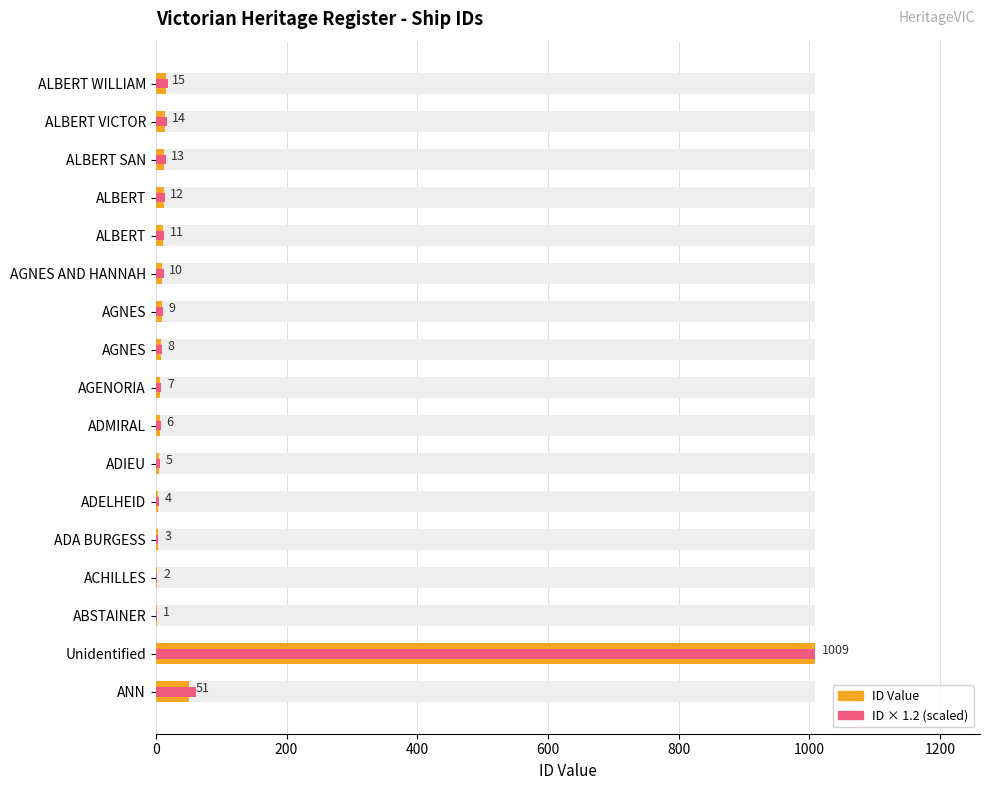

How many bars are there in each group?

2